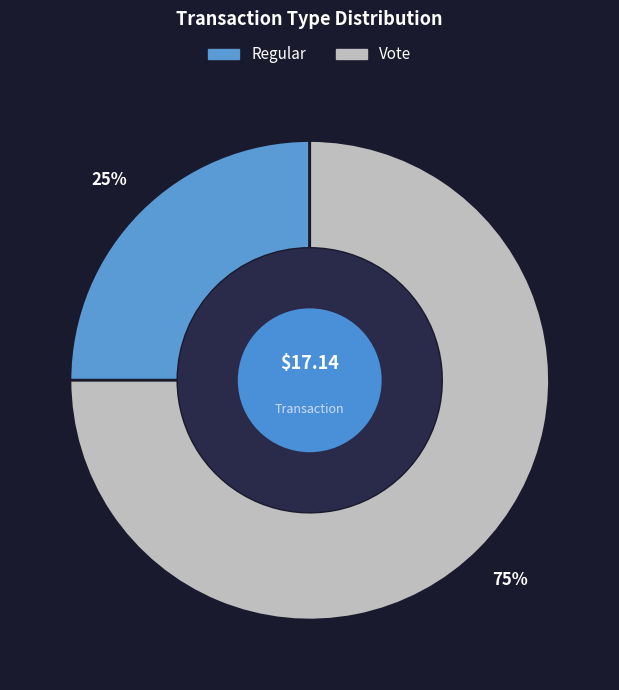

Is the sum of Regular and Vote greater than half?

Yes